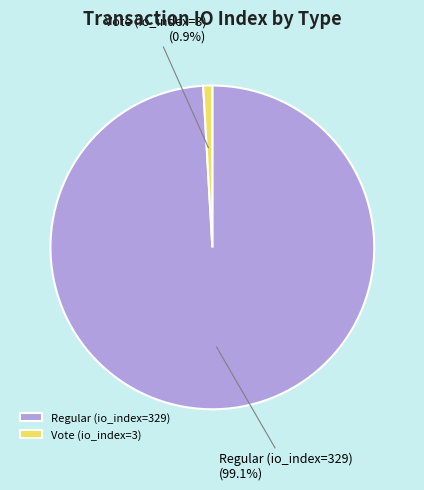

Rank the categories by value from lowest to highest.

Vote (io_index=3), Regular (io_index=329)